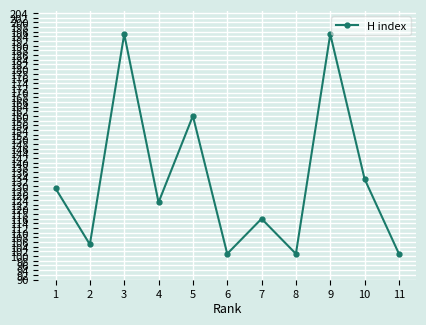

Is it true that the value at 5 is 160?

True